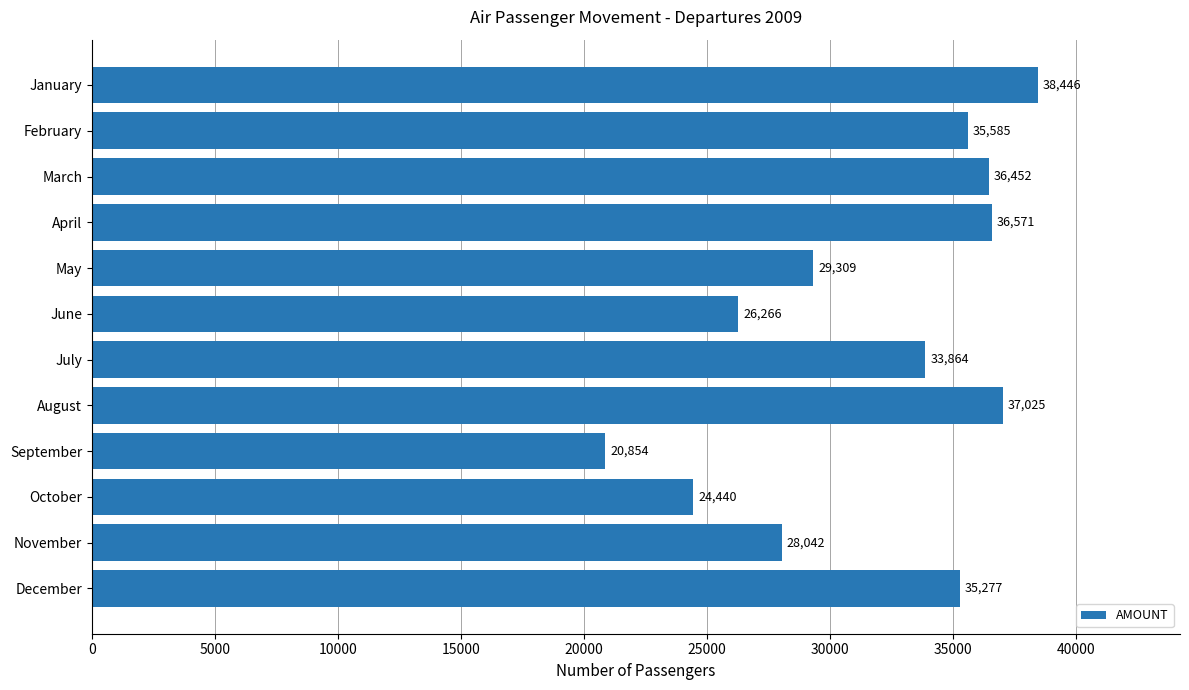

List the labels in order of value, smallest first.

September, October, June, November, May, July, December, February, March, April, August, January